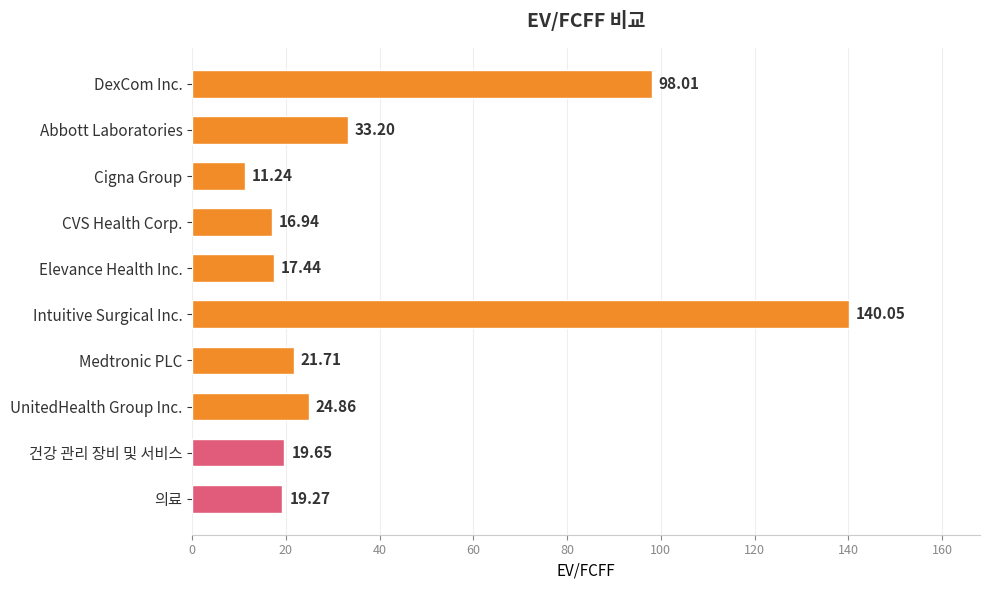

What is the difference between the maximum and minimum values?

128.8